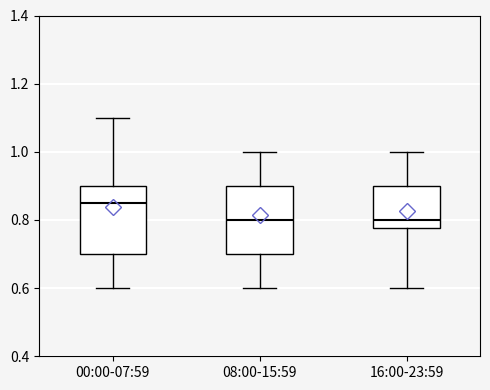

Which box's median line is the highest?

00:00-07:59